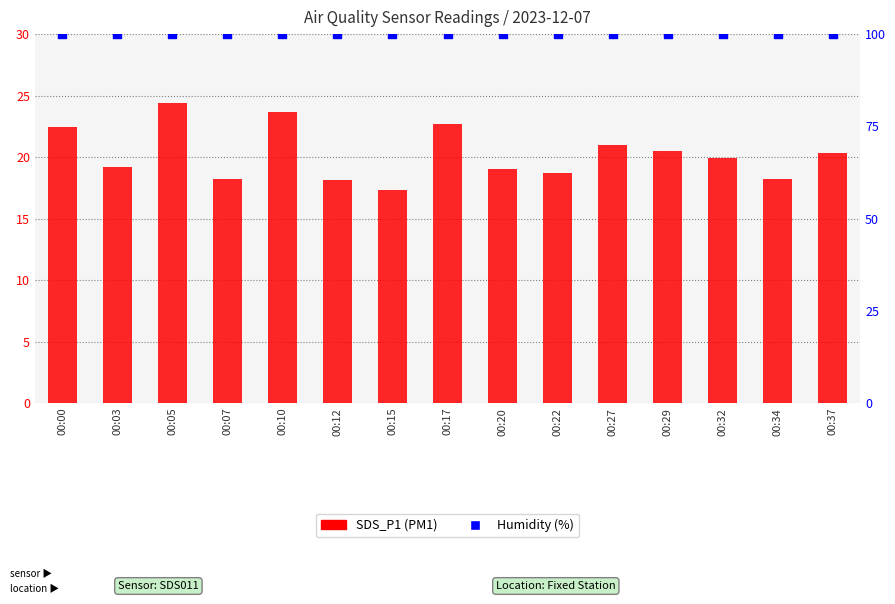

Which series has the largest total across all categories?

Humidity (%)